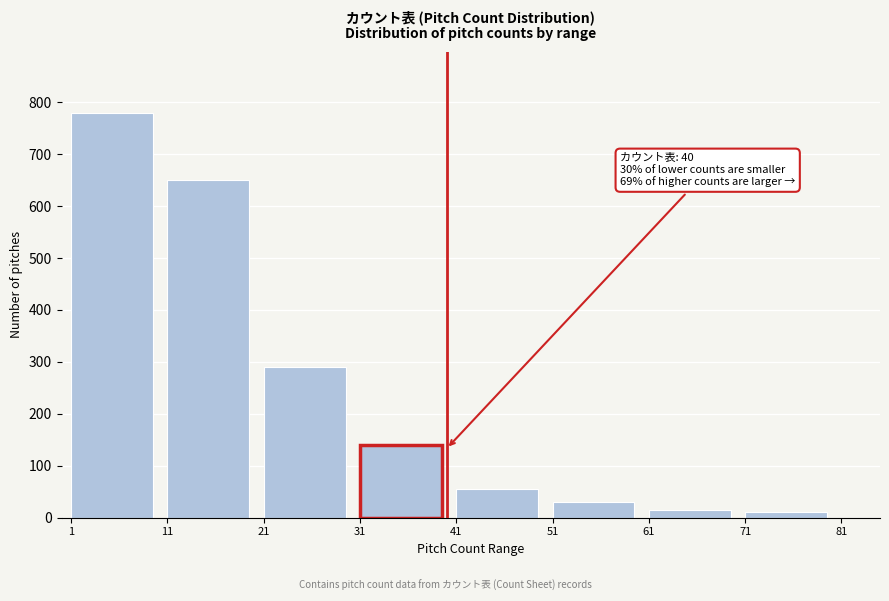

Reading left to right, transcribe all the data shown in this chart.

780	650	290	140	55	30	15	10